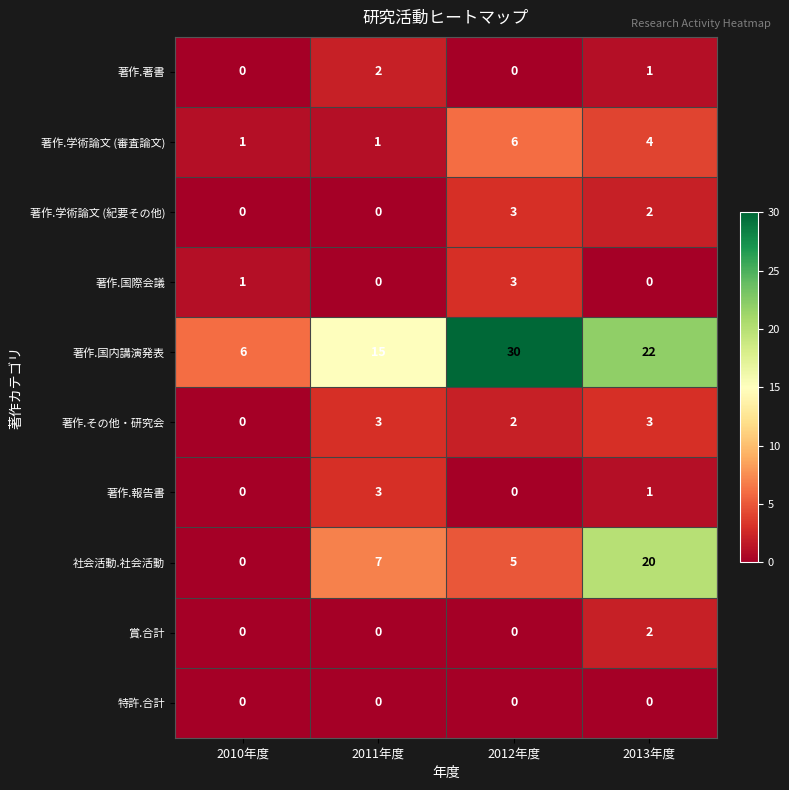

At which category is the sum across all series the highest?

2013年度